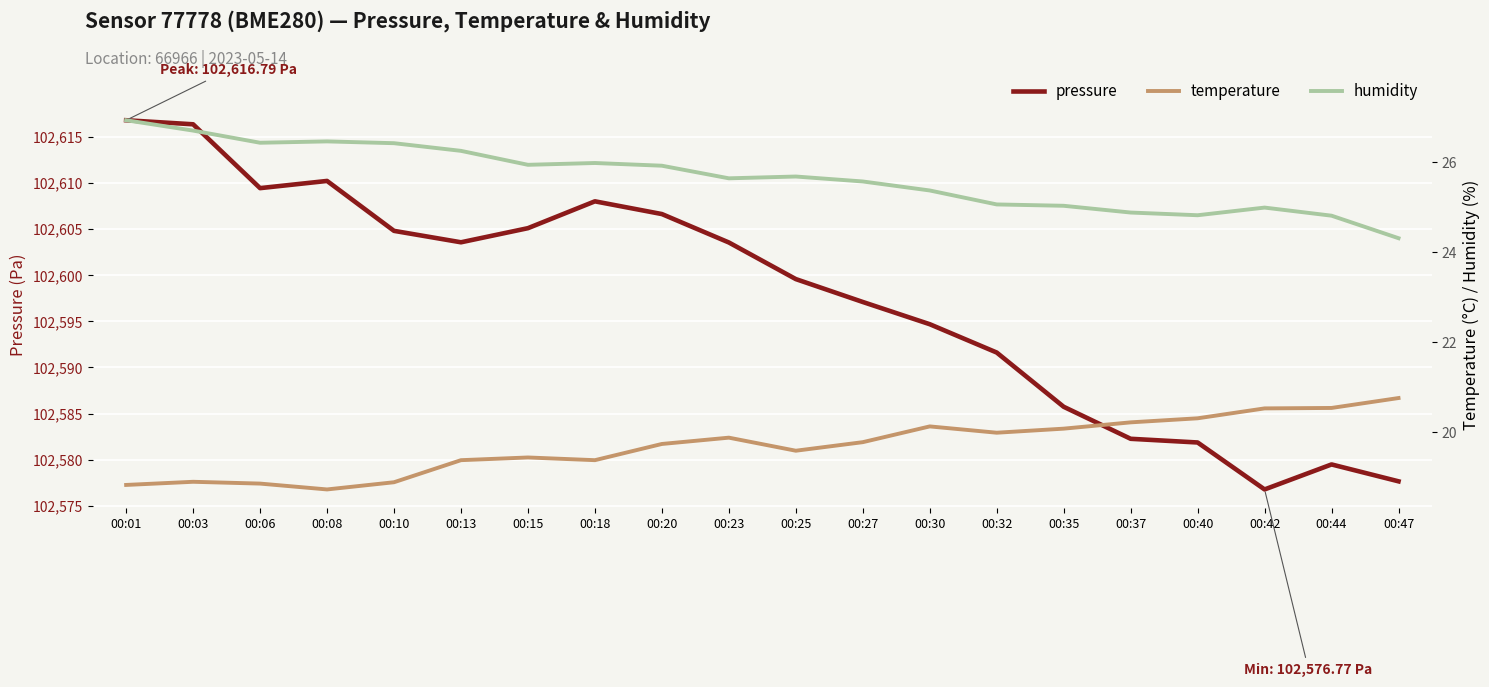

The value of temperature at 00:47 is 29.2. True or false?

False